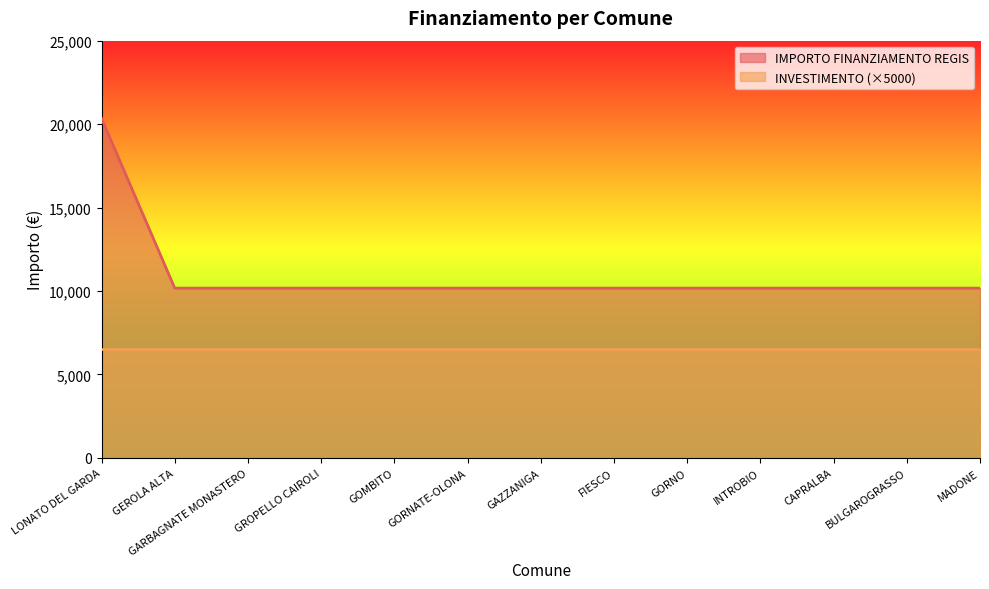

What is the maximum value shown in the chart?

20344